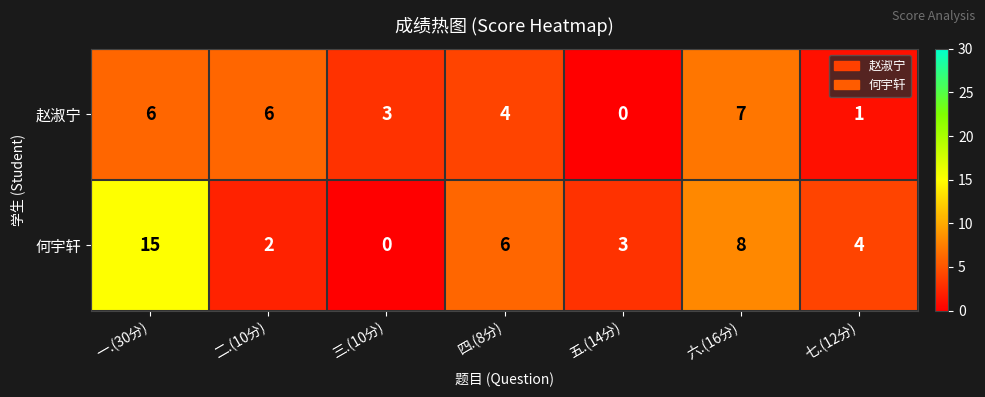

At which label is 赵淑宁 closest to 3?

三.(10分)